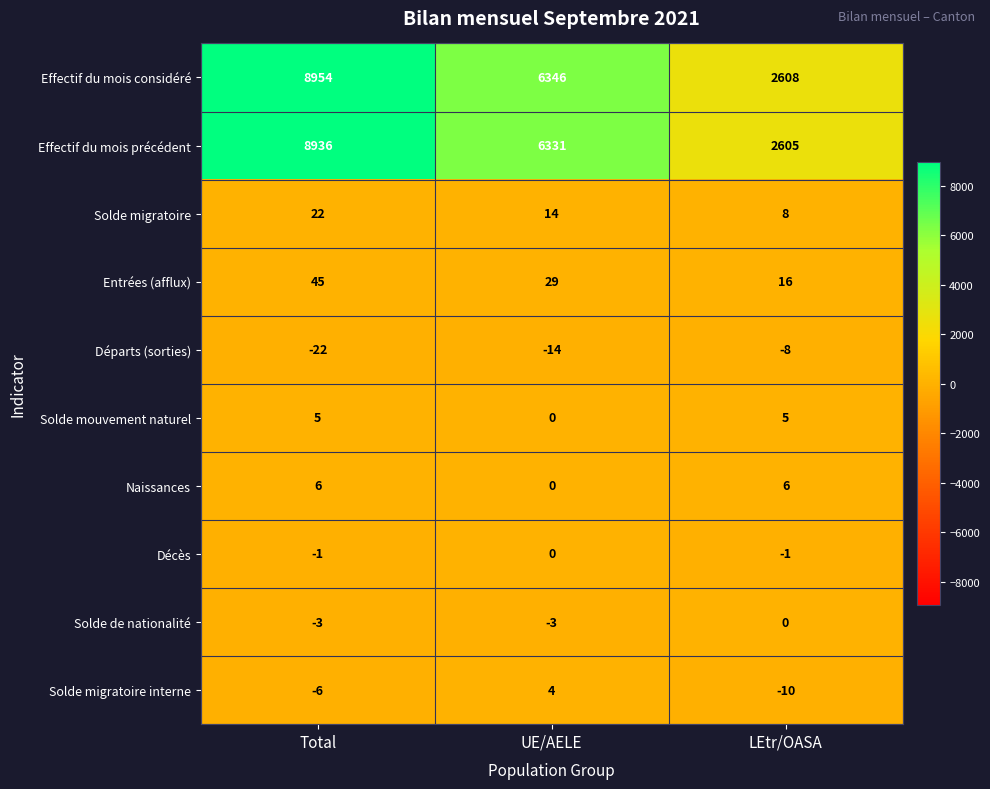

What is the maximum value shown in the chart?

8954